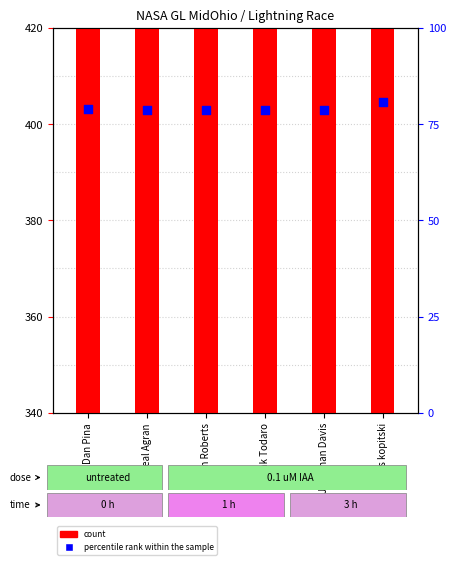

Which series has the largest total across all categories?

count